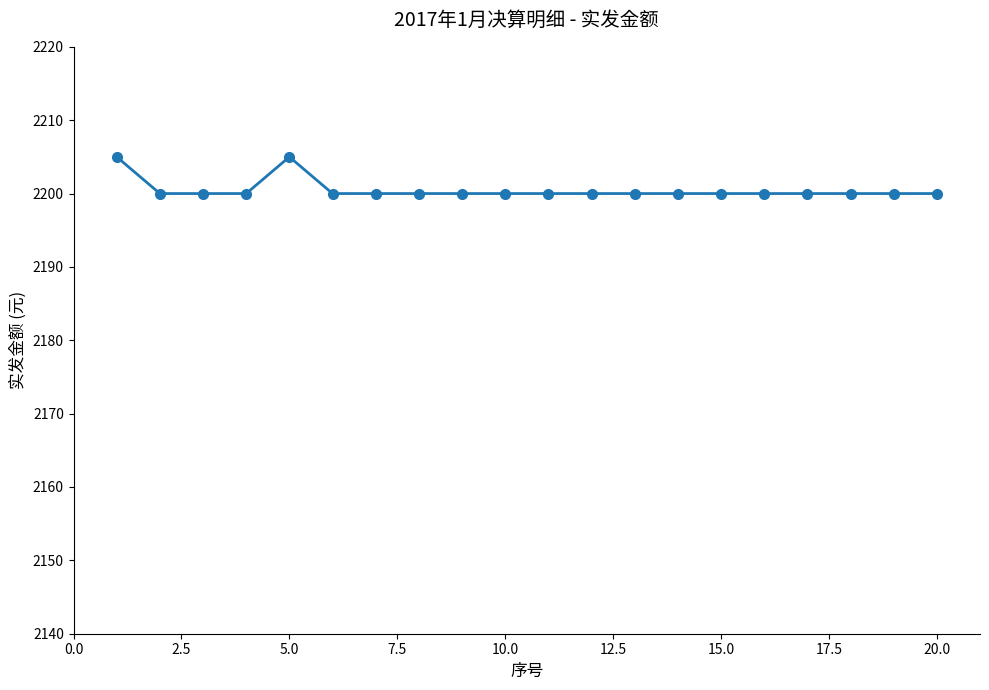

How many values are between 2200 and 2201?

18